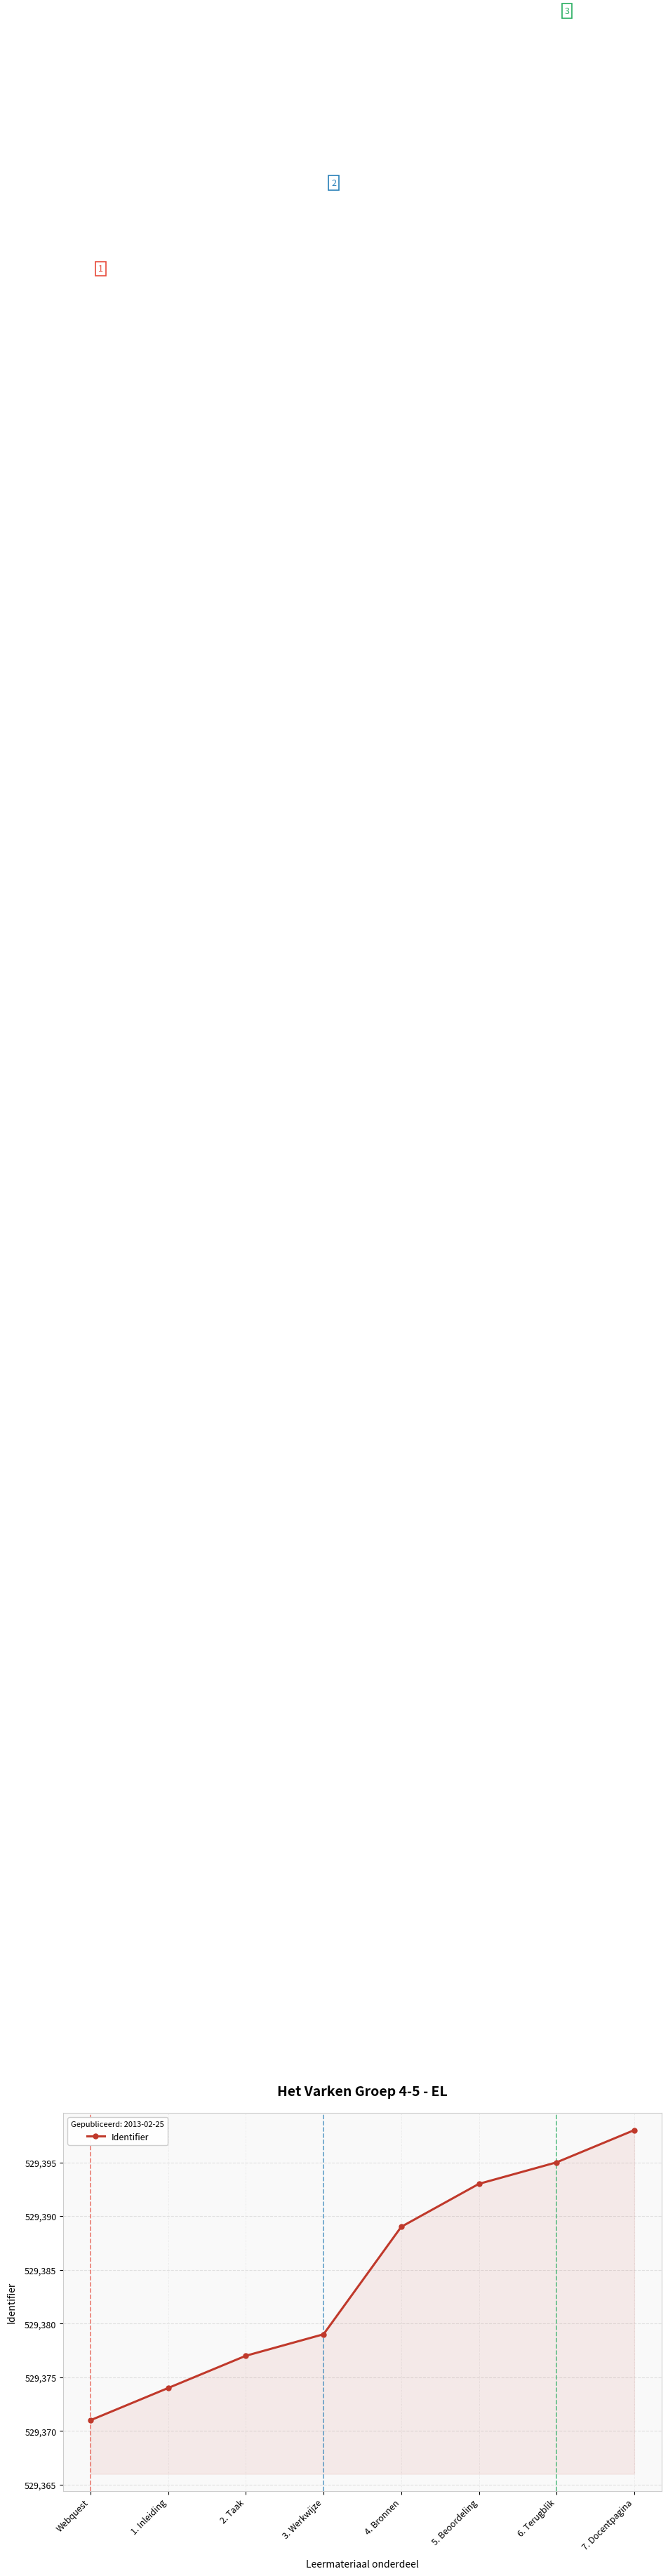

Approximately how many times larger is the value at 6. Terugblik compared to 4. Bronnen?

1.0